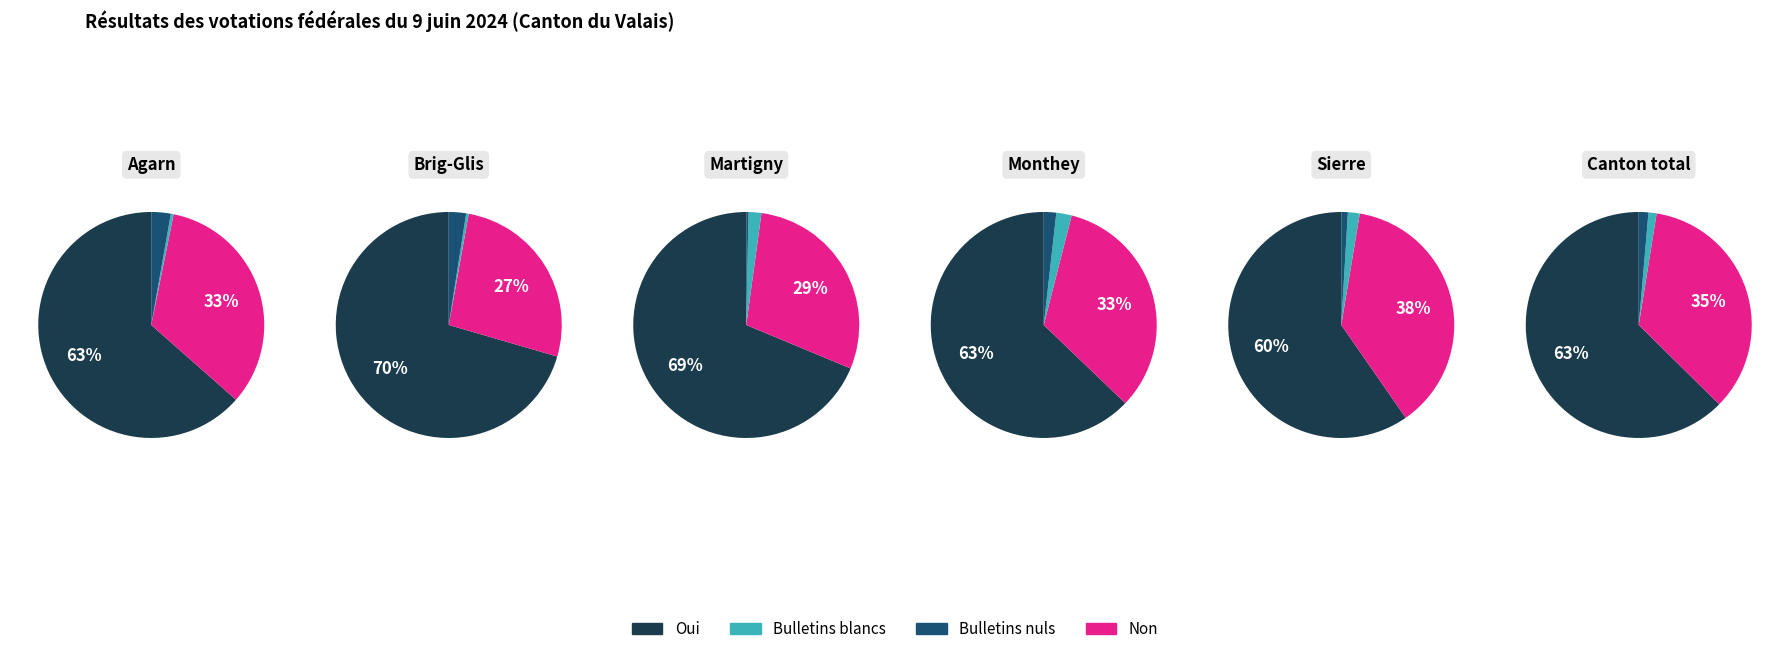

To the nearest percent, what is the difference between the largest and smallest slice percentages?

28%